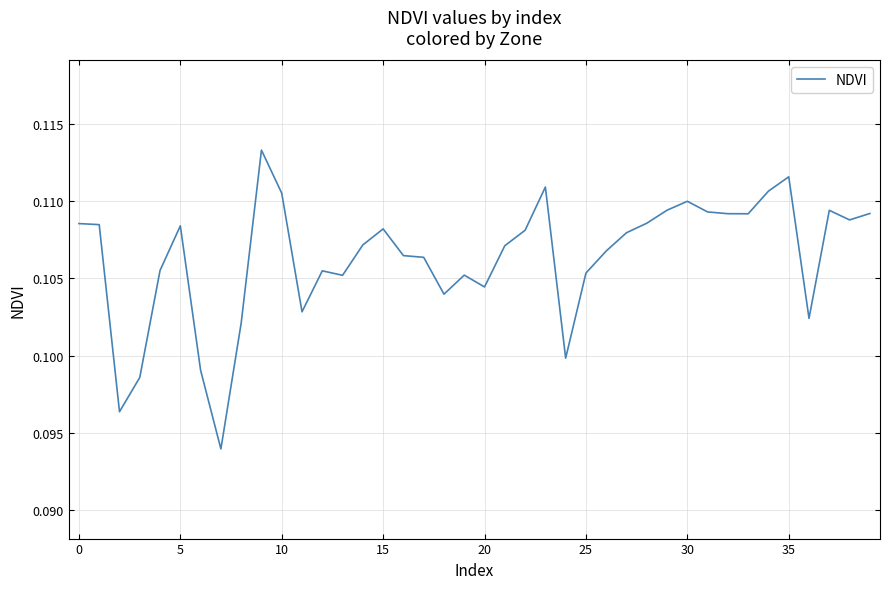

The value at 20 is 0.0. True or false?

False